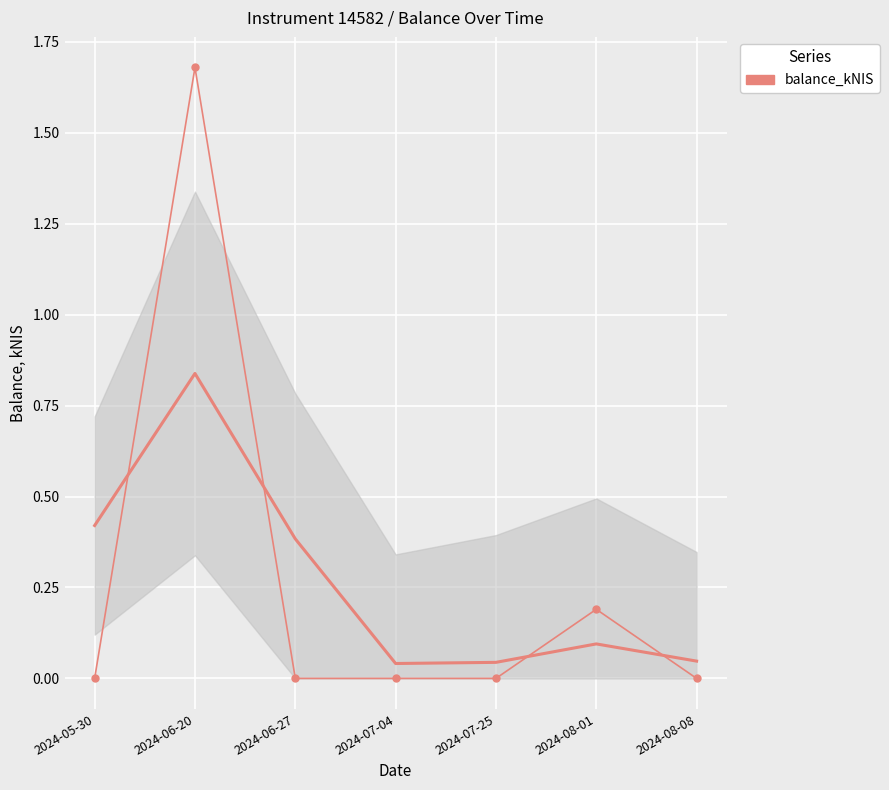

What is the sum of all balance_kNIS (smooth) values?

1.9